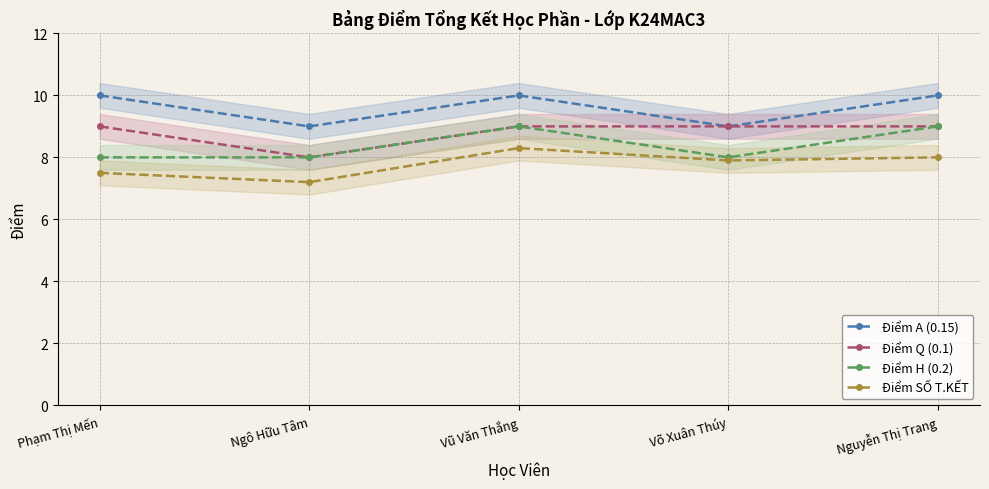

Rank the series at Phạm Thị Mến from lowest to highest value.

Điểm SỐ T.KẾT, Điểm H (0.2), Điểm Q (0.1), Điểm A (0.15)